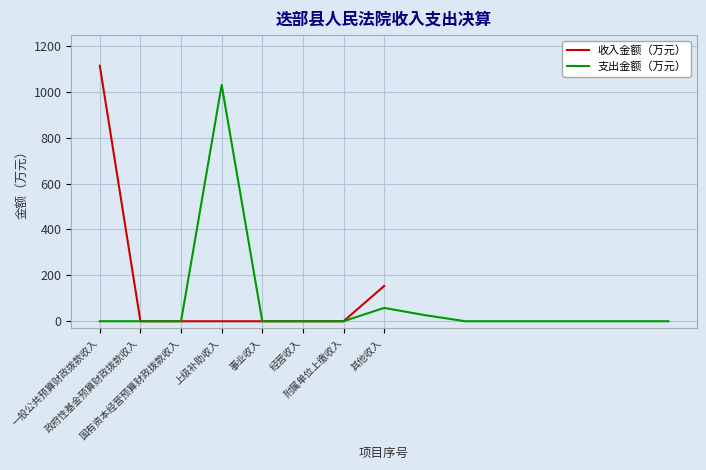

What is the difference between the maximum and minimum values?

1113.5